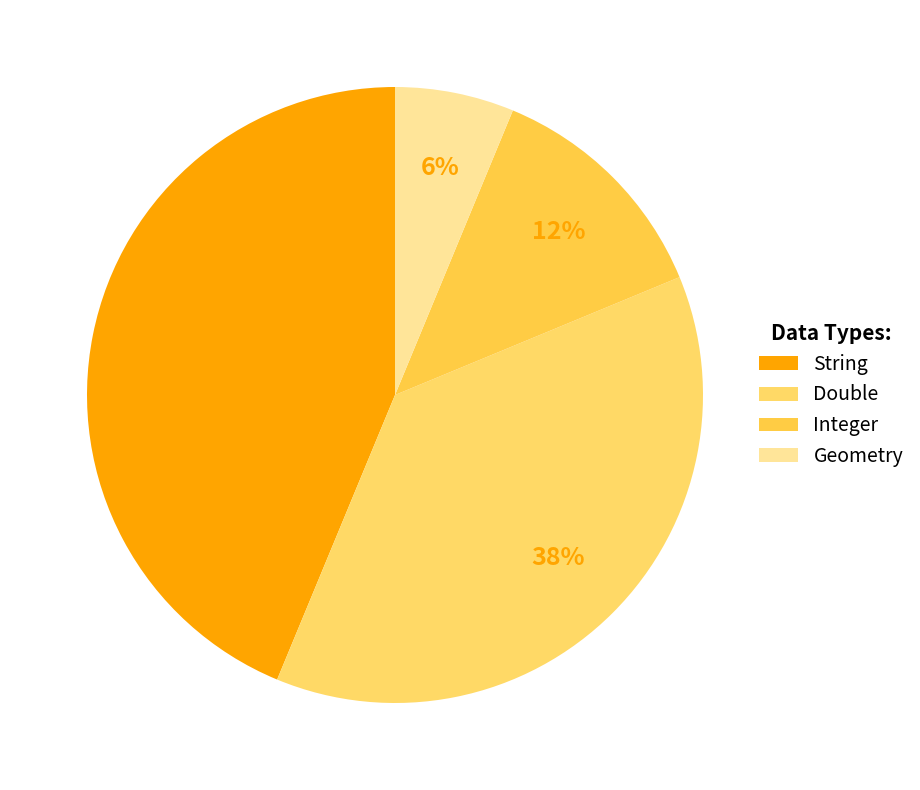

Count the number of slices in the pie.

4